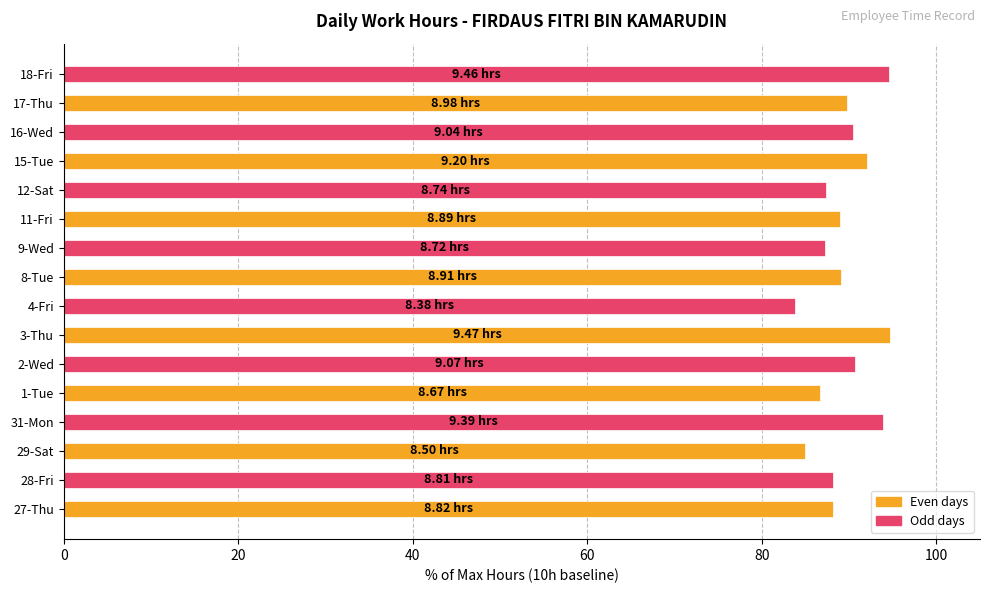

What is the maximum value shown in the chart?

94.7